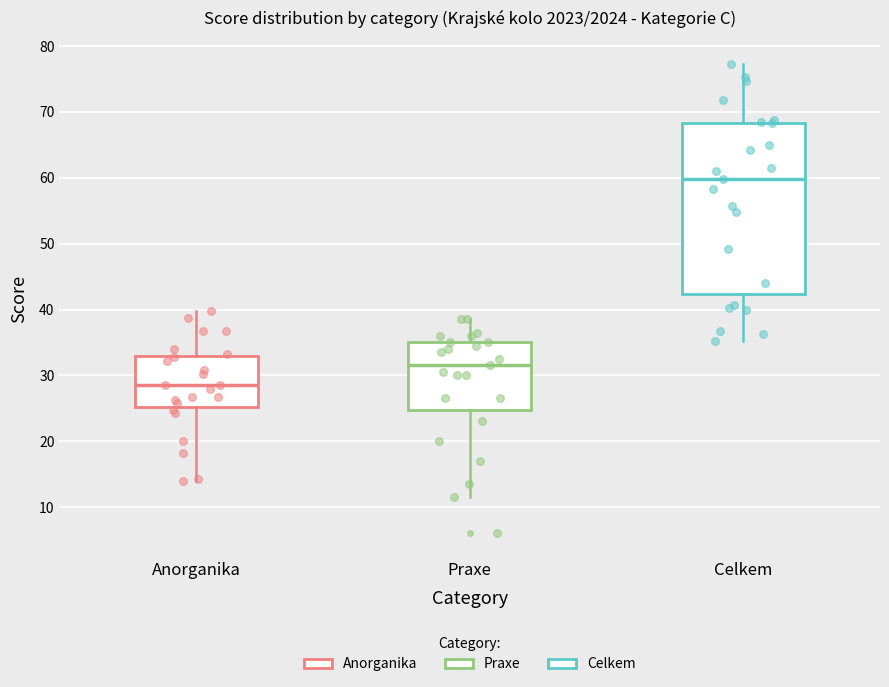

Which box's median line is the highest?

Celkem